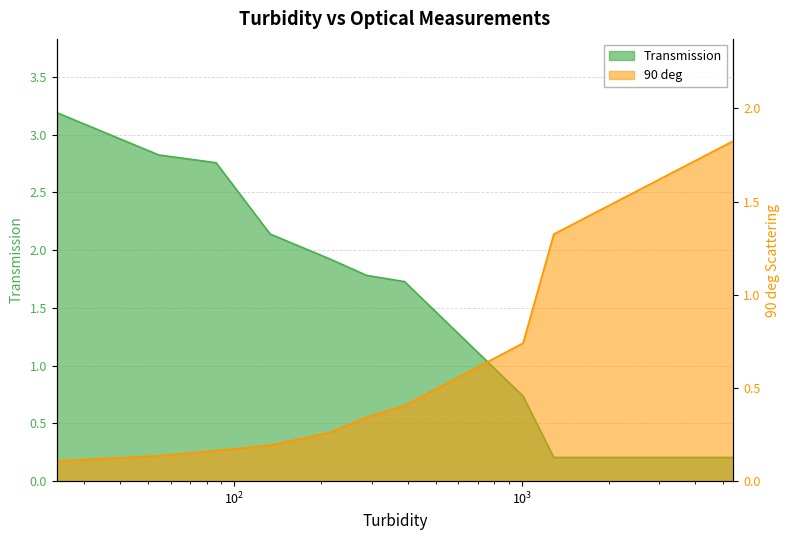

What are all the series names shown in the legend?

Transmission, 90 deg